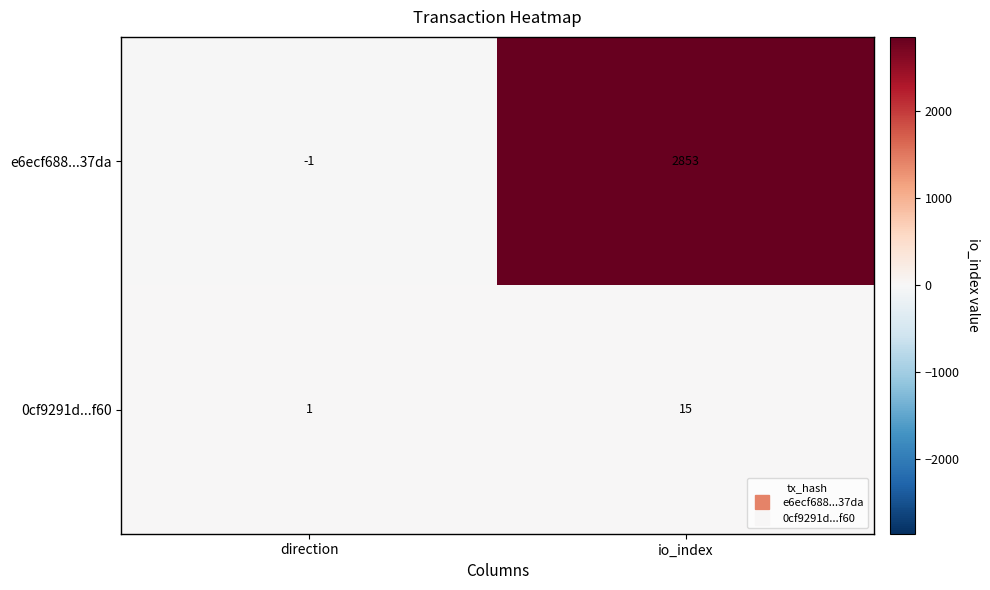

Is it true that e6ecf688...37da equals -1 at direction?

True